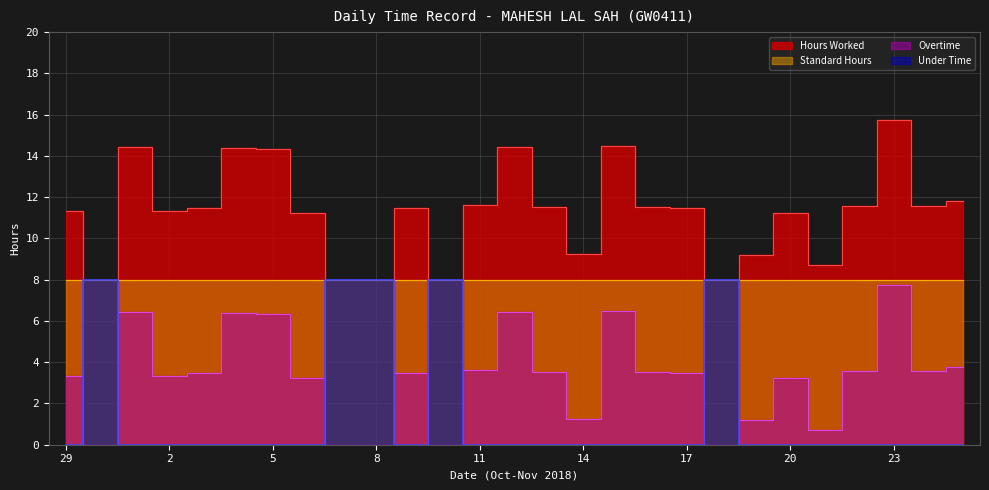

How many values in the Hours Worked series exceed 11?

19